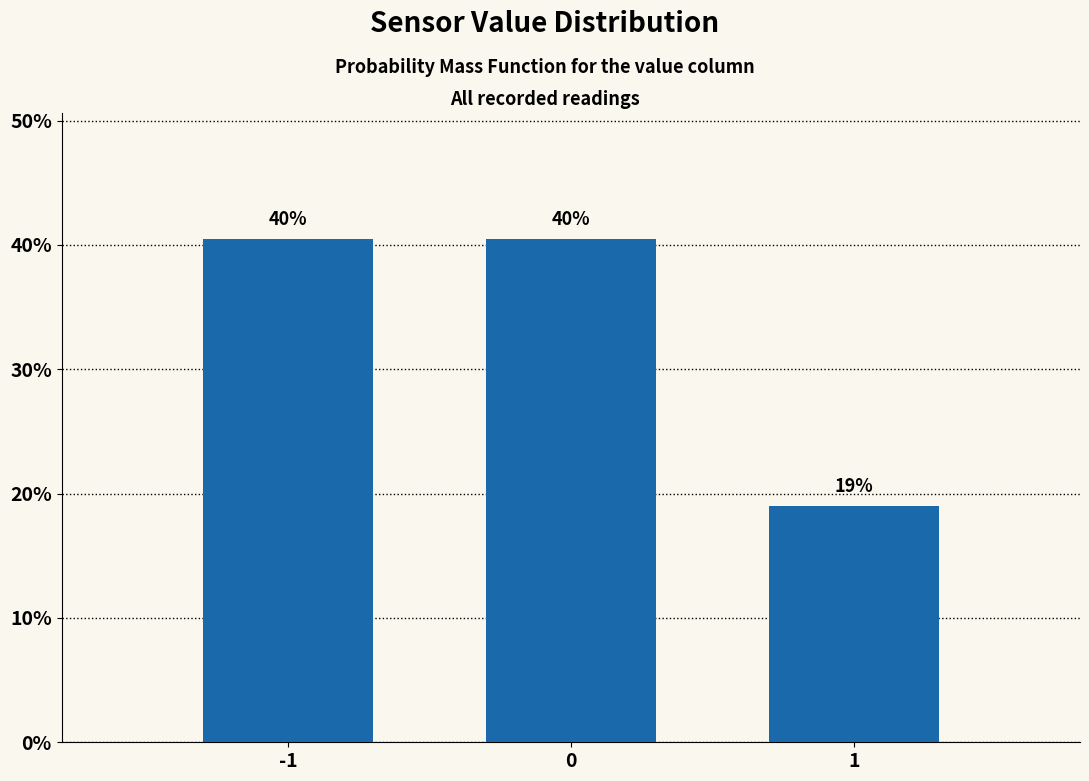

Does the chart contain any negative values?

No